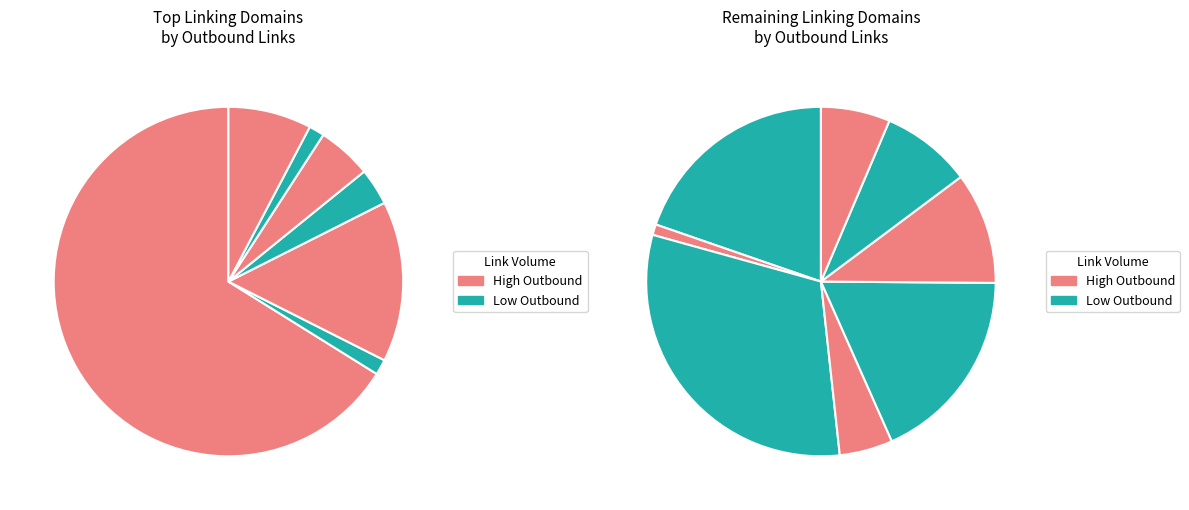

Rank the categories by value from highest to lowest.

feeds.feedburner.com, b.hatena.ne.jp, superuser.com, www.meetup.com, icbanq.tistory.com, www.raspberrypi.com, learn.adafruit.com, forum.kodi.tv, www.instructables.com, projects-raspberry.com, www.mail-archive.com, www.geeky-gadgets.com, lifehacker.com, lists.alioth.debian.org, ift.tt